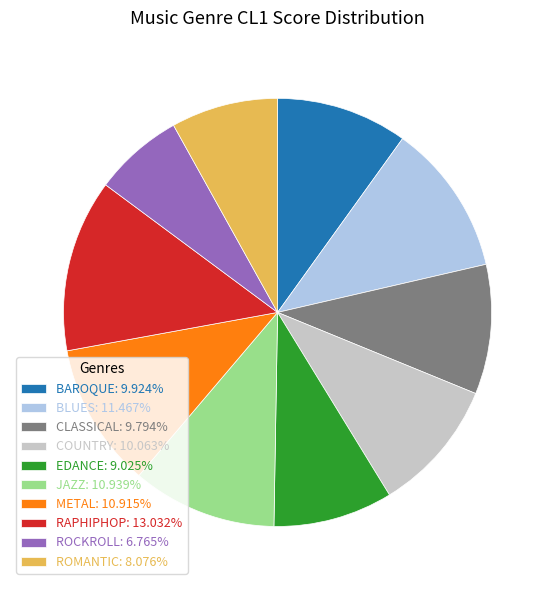

Is METAL: 10.915% the majority of the pie?

No